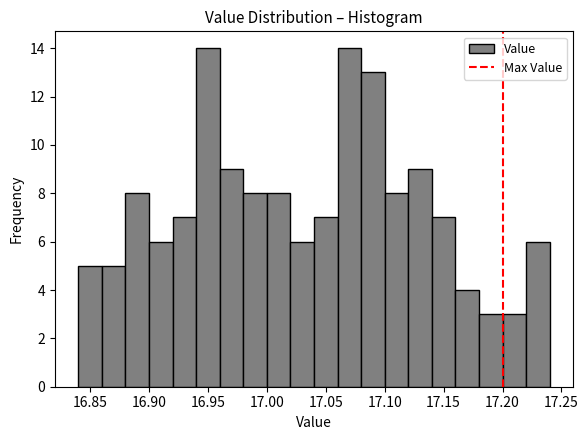

What is the height of the bar covering 16.86 to 16.88 on the x-axis? The values are not printed on the chart, so give them approximately, as read against the axis.

5